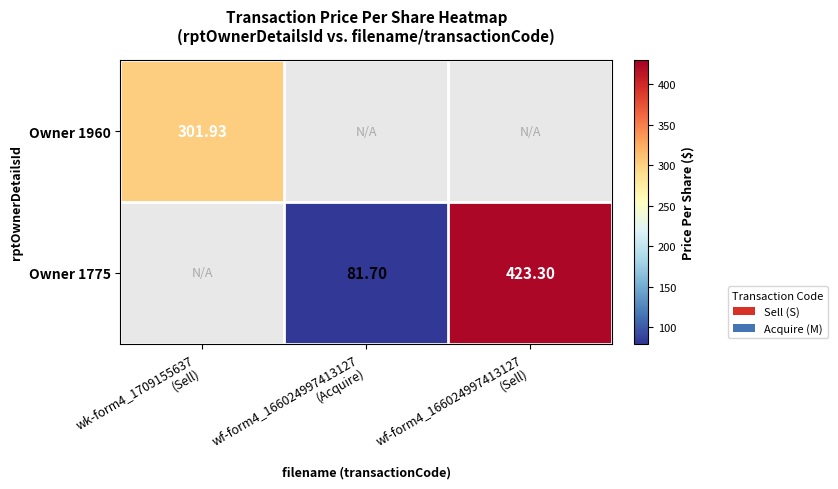

At how many categories does at least one series exceed 305?

1